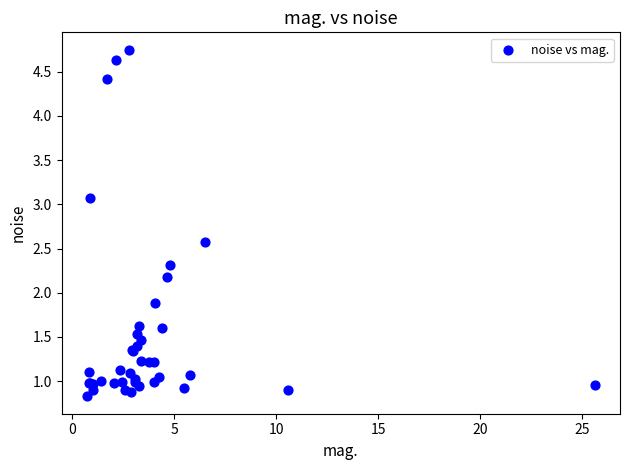

What Y value in the scatter plot is closest to 2?

1.9